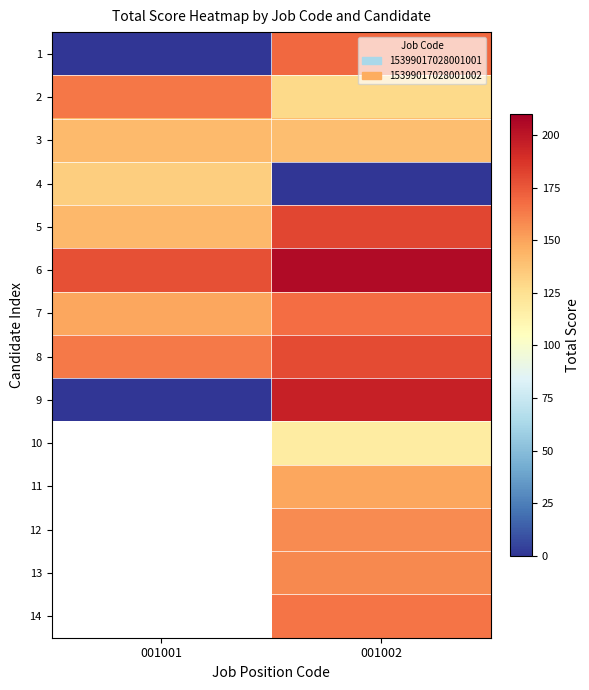

The value of 1 at 001001 is 0.0. True or false?

True